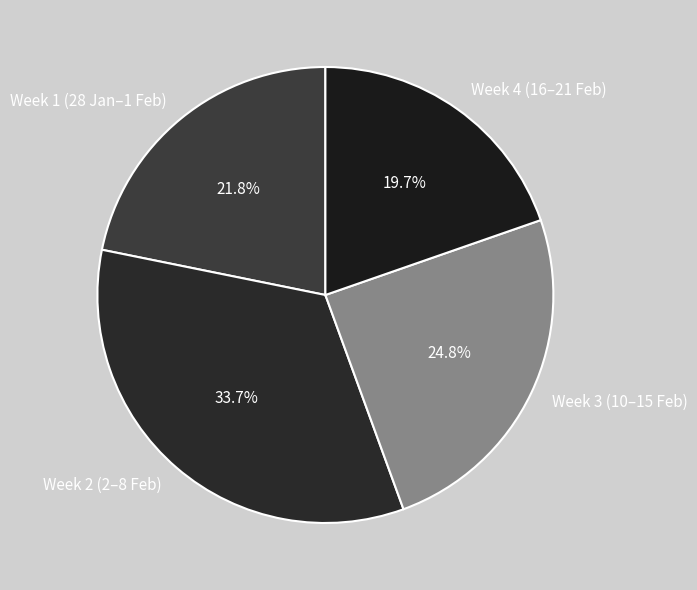

Is there any slice that represents more than half of the pie?

No